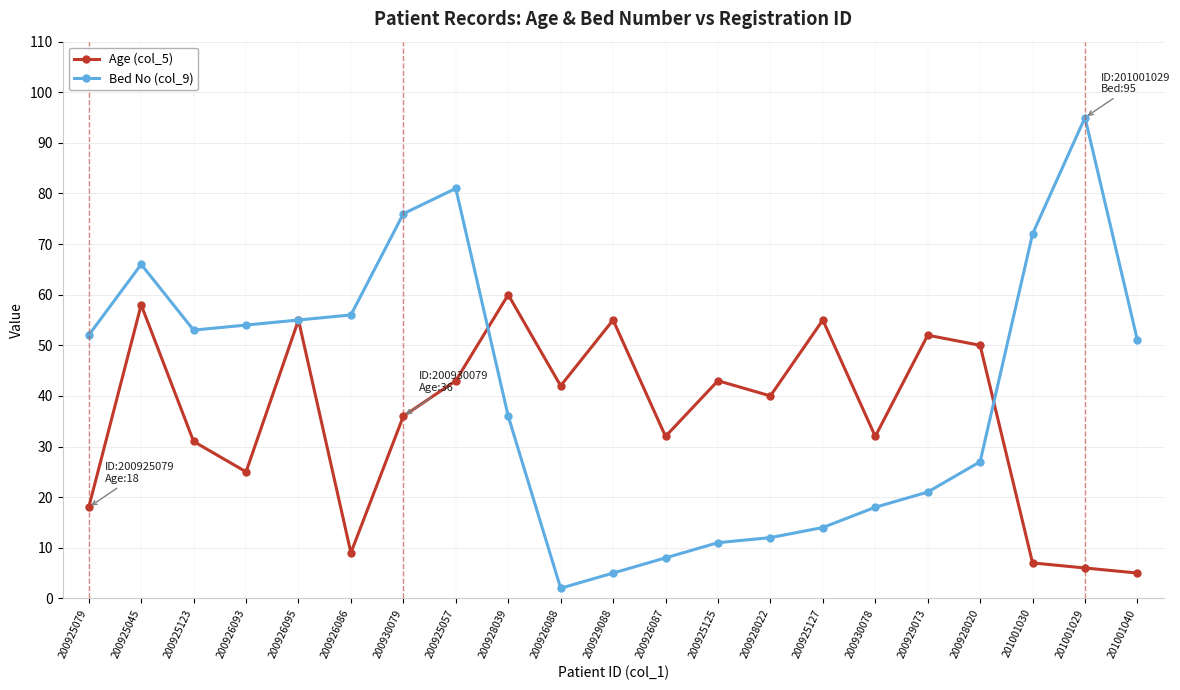

The value of Bed No (col_9) at 200930079 is 126. True or false?

False